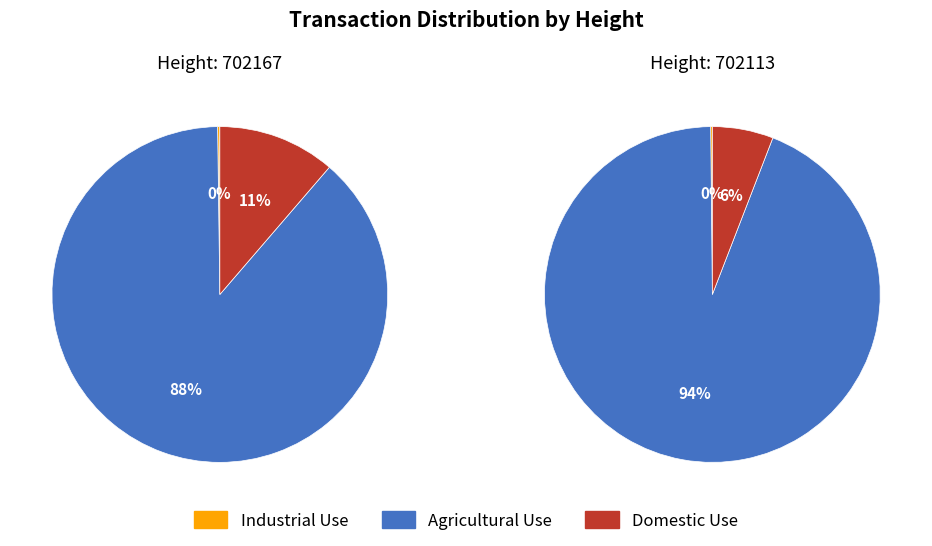

Is it true that 702113 is 18% of the pie?

False